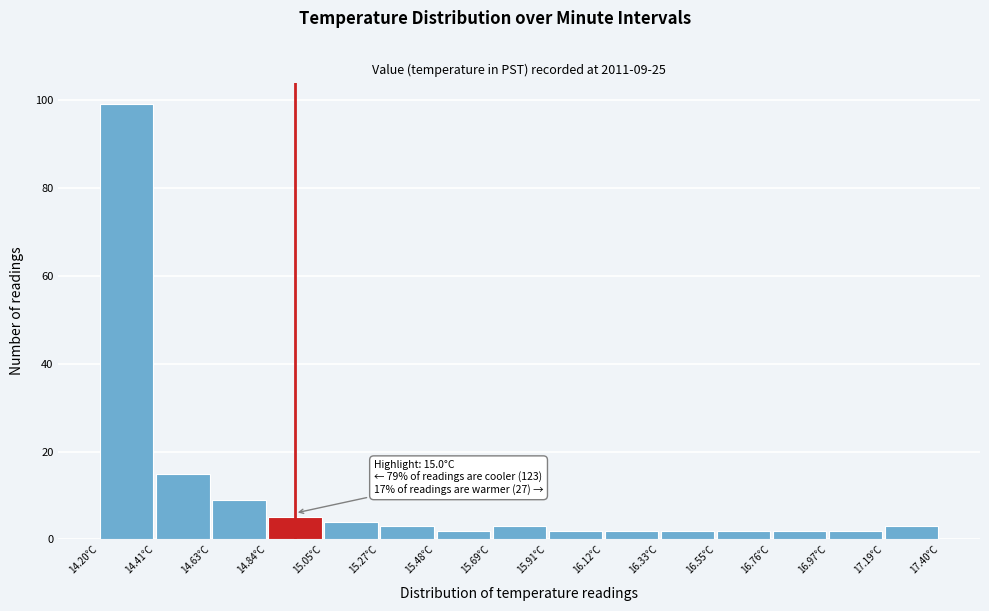

Over which range of the x-axis is the bar tallest?

14.20 to 14.40